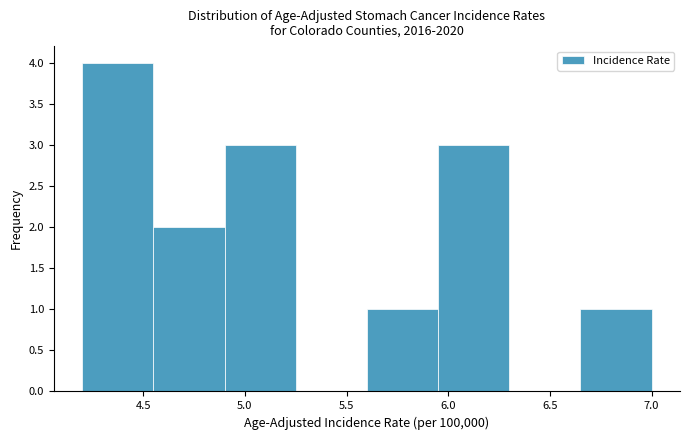

Reading left to right, transcribe this chart: for each bar, give the range it covers on the x-axis and its height. The values are not printed on the chart, so give them approximately, as read against the axis.

4.20 to 4.55: 4
4.55 to 4.90: 2
4.90 to 5.25: 3
5.25 to 5.60: 0
5.60 to 5.95: 1
5.95 to 6.30: 3
6.30 to 6.65: 0
6.65 to 7.00: 1